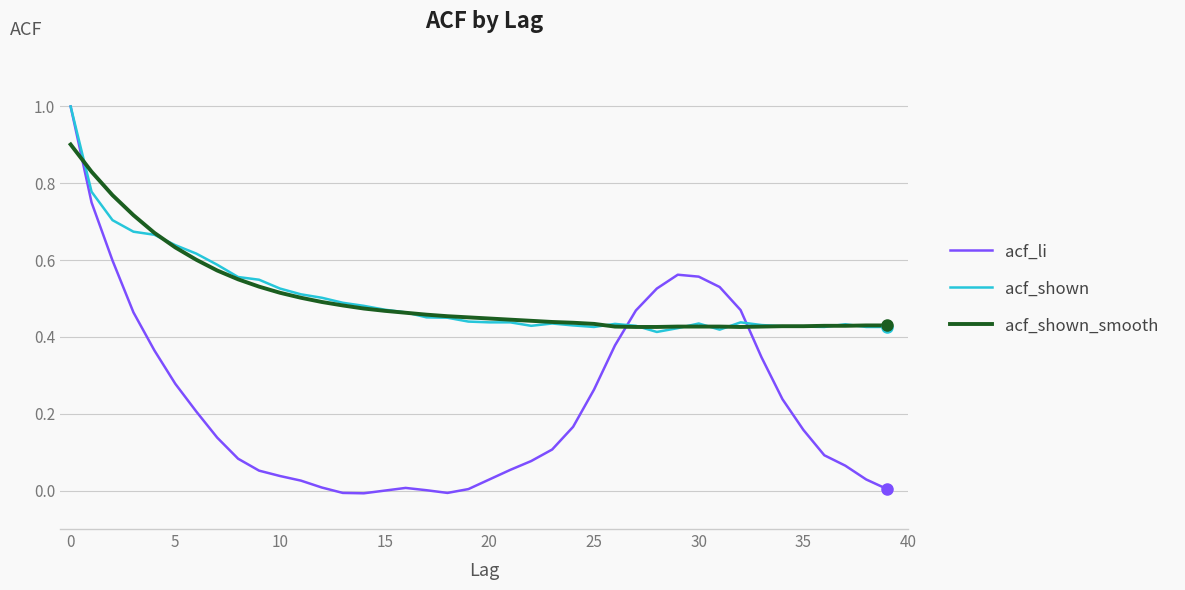

Which series has the widest spread of values?

acf_li